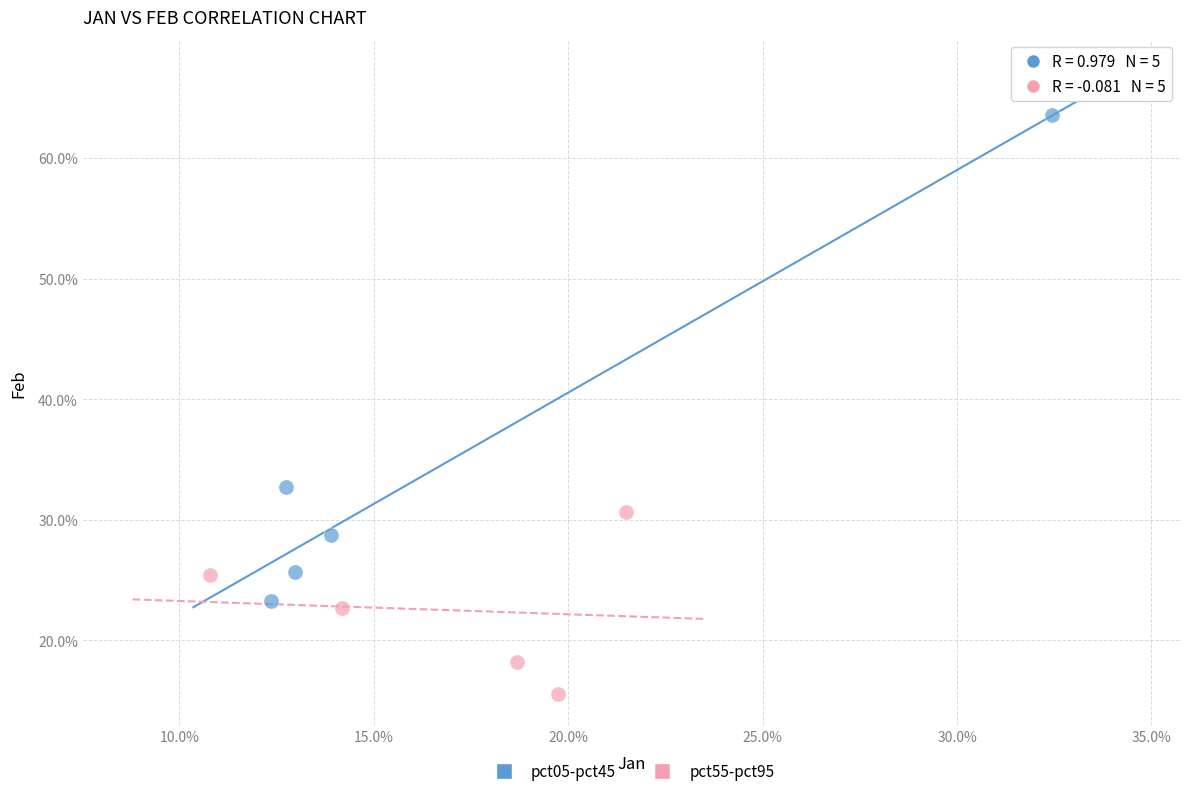

Which series contains the lowest Y value?

pct55-pct95